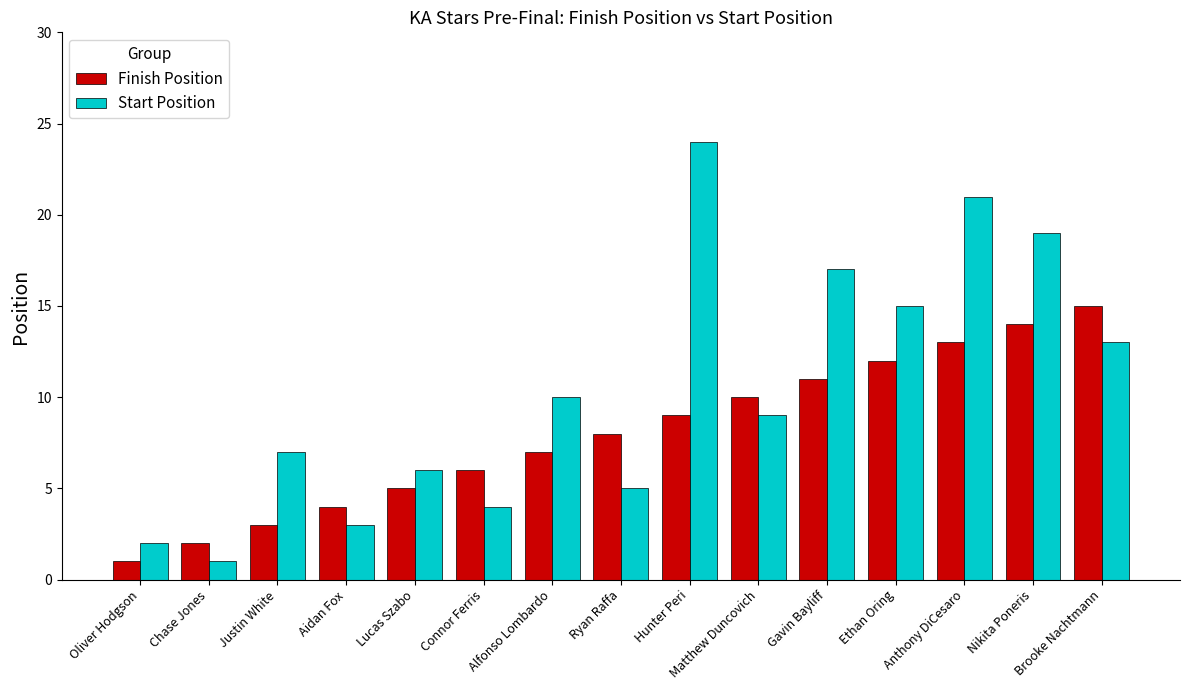

Reading left to right, transcribe all the data shown in this chart.

Finish Position: 1	2	3	4	5	6	7	8	9	10	11	12	13	14	15
Start Position: 2	1	7	3	6	4	10	5	24	9	17	15	21	19	13